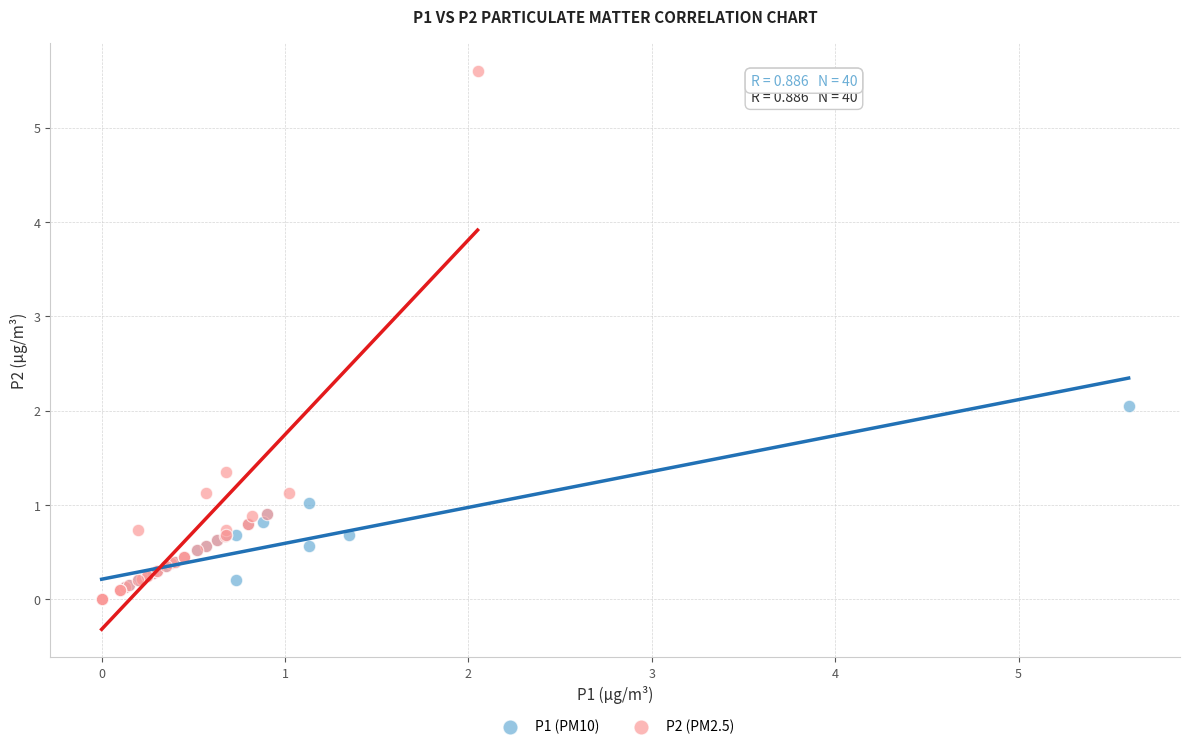

Which series reaches the maximum Y coordinate?

P2 (PM2.5)